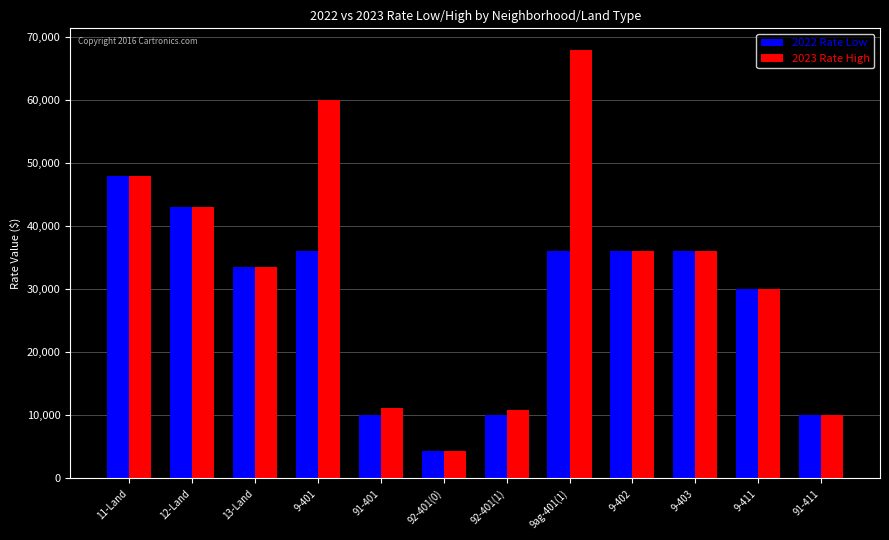

Which series has the largest range (max minus min)?

2023 Rate High